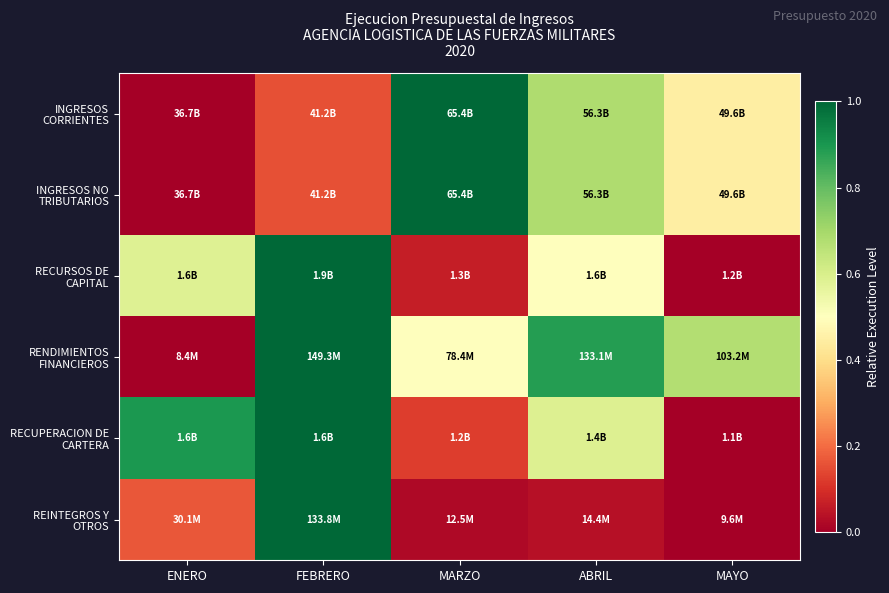

Reading left to right, list all the values displayed in this chart.

INGRESOS CORRIENTES: ENERO=0.0	FEBRERO=0.2	MARZO=1.0	ABRIL=0.7	MAYO=0.4
INGRESOS NO TRIBUTARIOS: ENERO=0.0	FEBRERO=0.2	MARZO=1.0	ABRIL=0.7	MAYO=0.4
RECURSOS DE CAPITAL: ENERO=0.6	FEBRERO=1.0	MARZO=0.1	ABRIL=0.5	MAYO=0.0
RENDIMIENTOS FINANCIEROS: ENERO=0.0	FEBRERO=1.0	MARZO=0.5	ABRIL=0.9	MAYO=0.7
RECUPERACION DE CARTERA: ENERO=0.9	FEBRERO=1.0	MARZO=0.1	ABRIL=0.6	MAYO=0.0
REINTEGROS Y OTROS: ENERO=0.2	FEBRERO=1.0	MARZO=0.0	ABRIL=0.0	MAYO=0.0